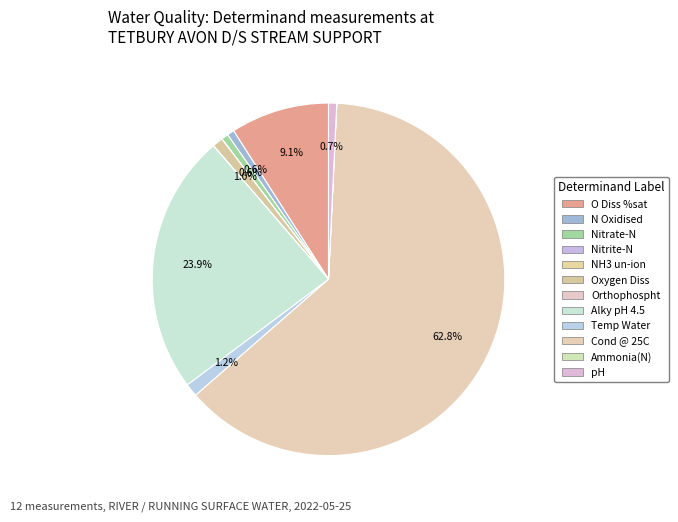

Count the number of slices in the pie.

12